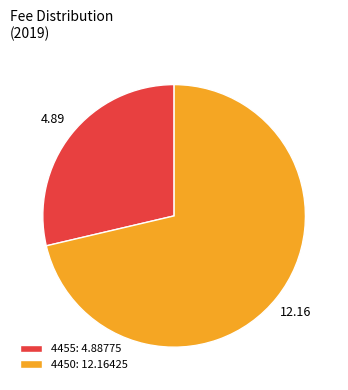

The 4450 slice represents 71% of the pie. True or false?

True